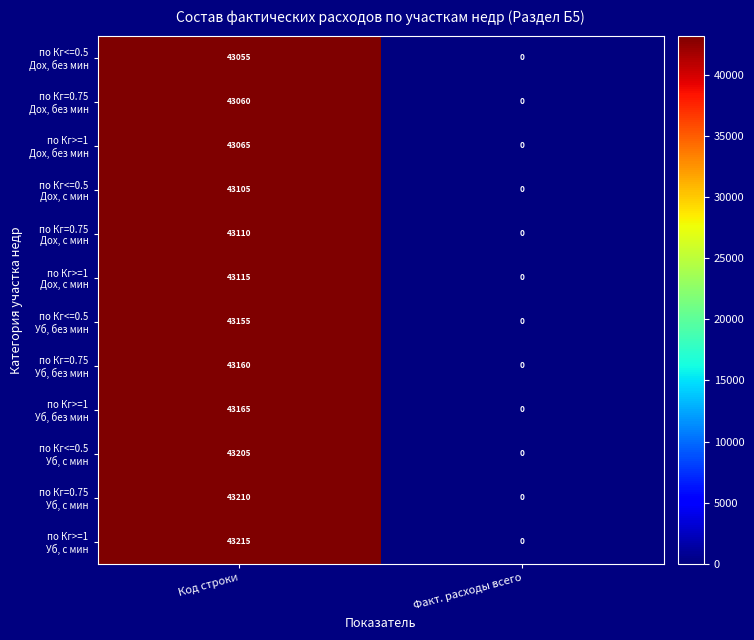

Which label corresponds to the largest value in the chart?

Код строки